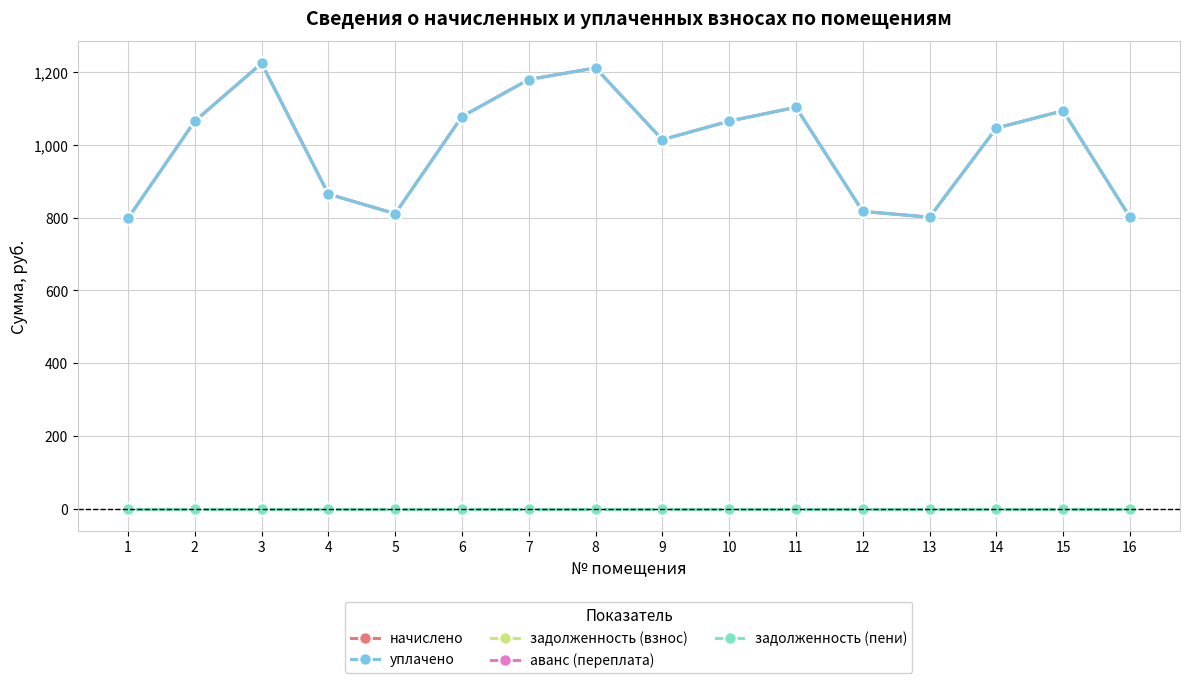

At which category is the sum across all series the highest?

3